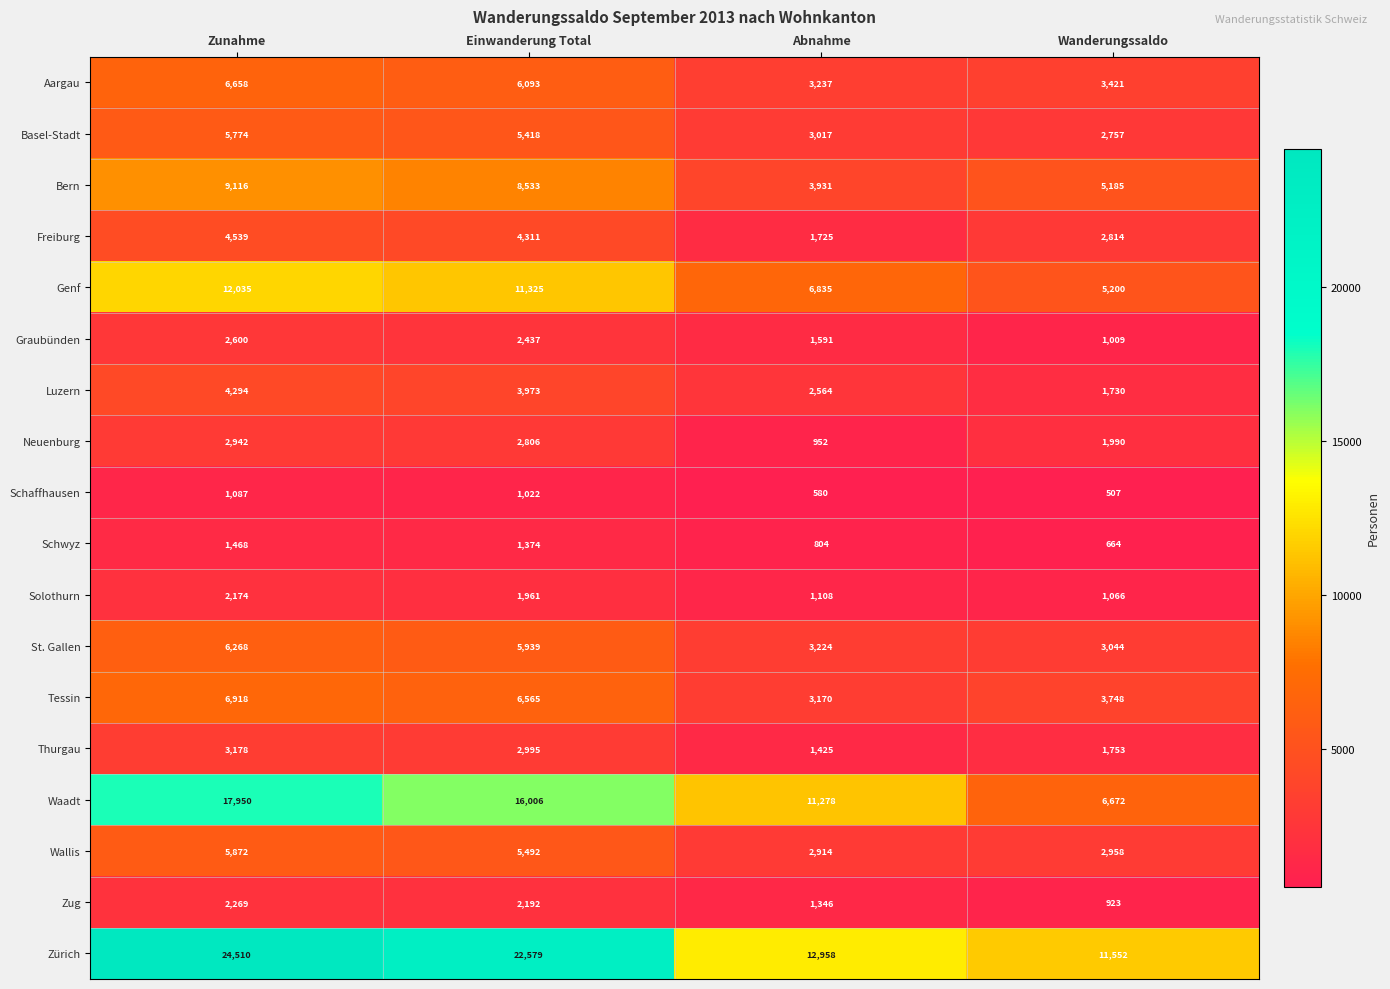

What is the average value of the Schaffhausen series?

799